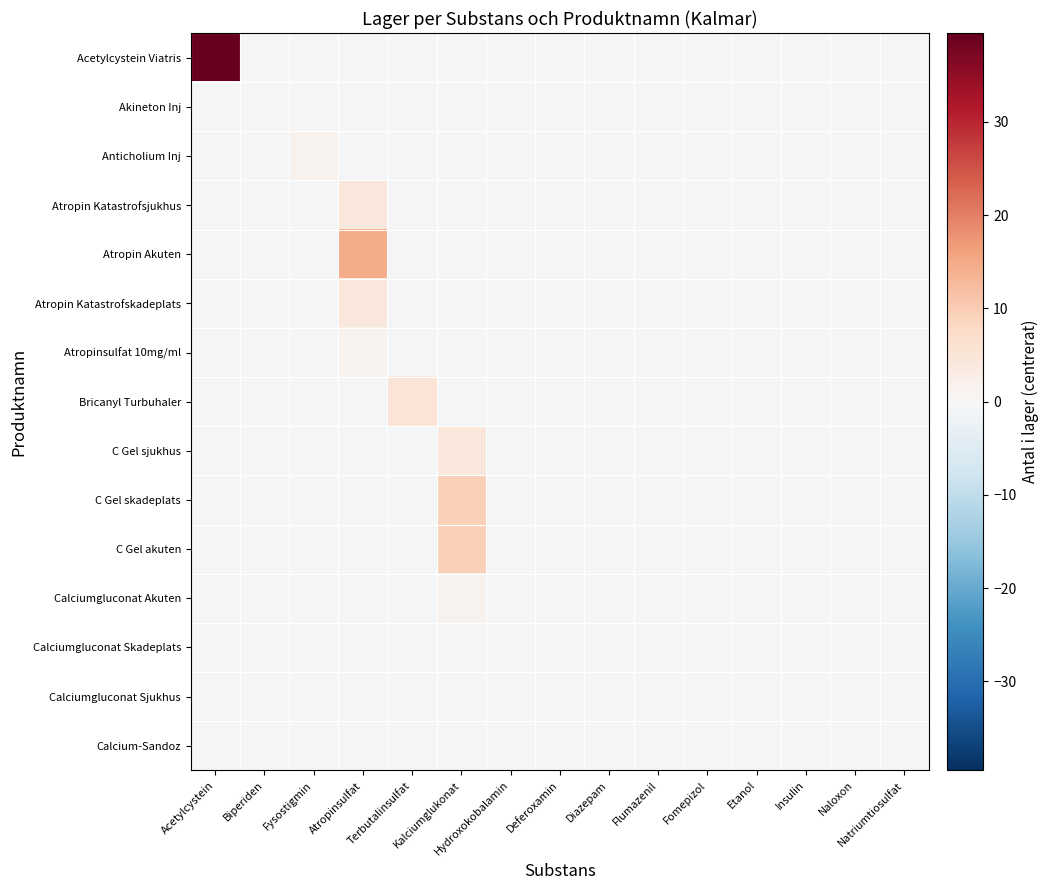

At which category is the sum across all series the highest?

Acetylcystein